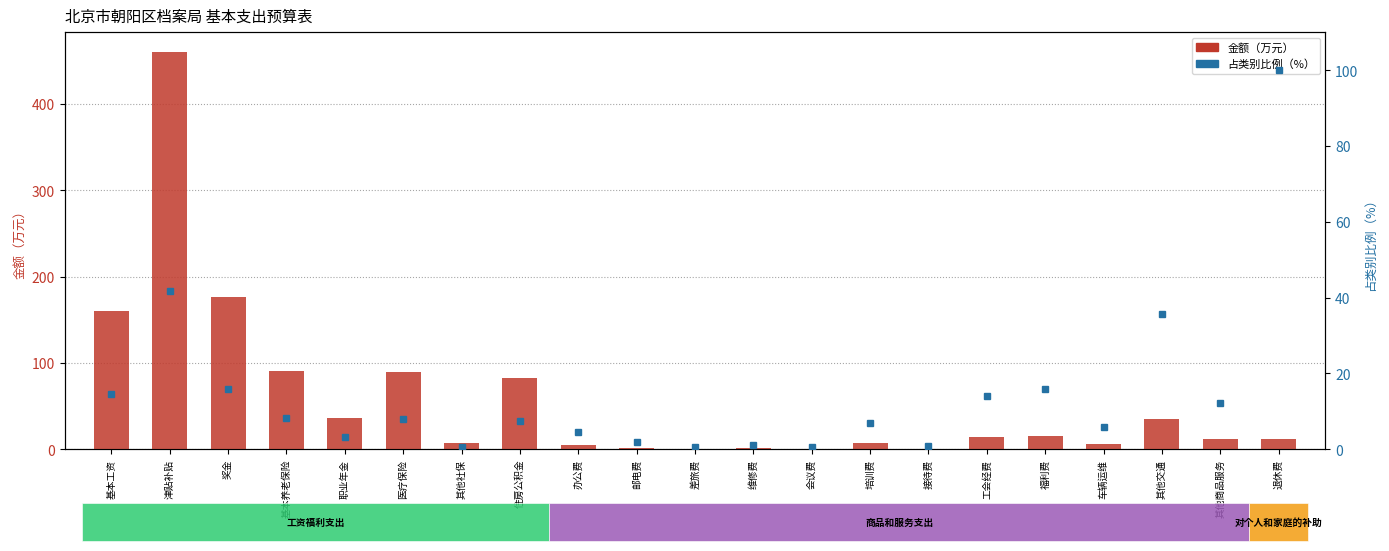

What is the lowest value of the 金额（万元） series?

0.5